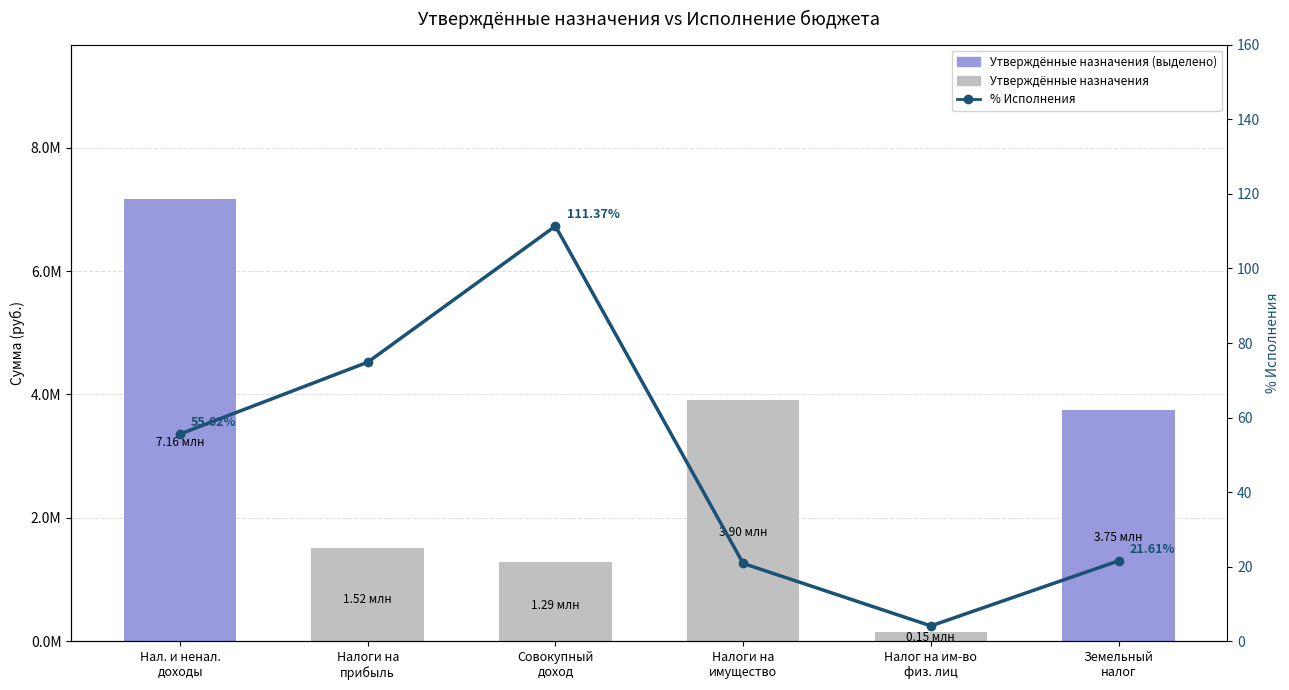

Which series has the widest spread of values?

Утвержденные бюджетные назначения